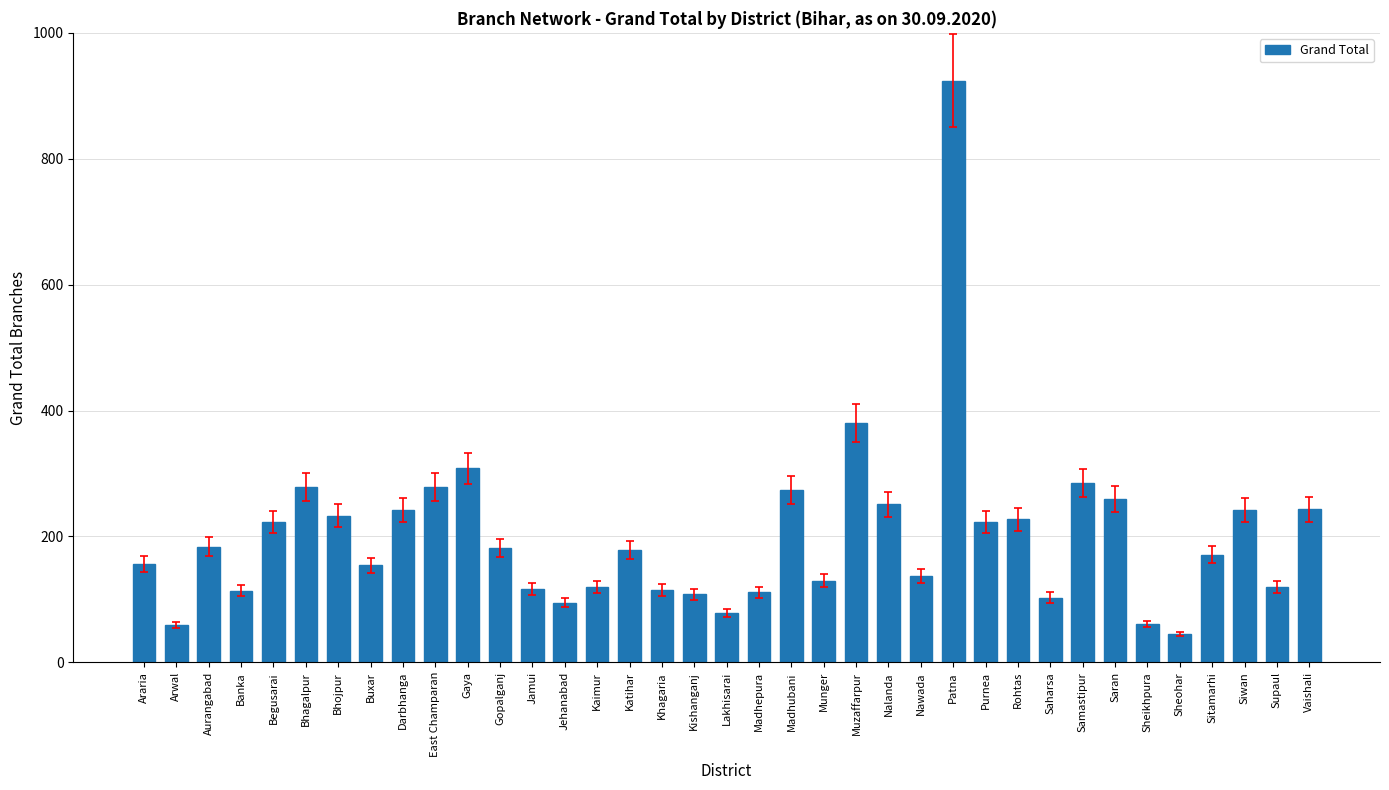

What is the maximum value shown in the chart?

924